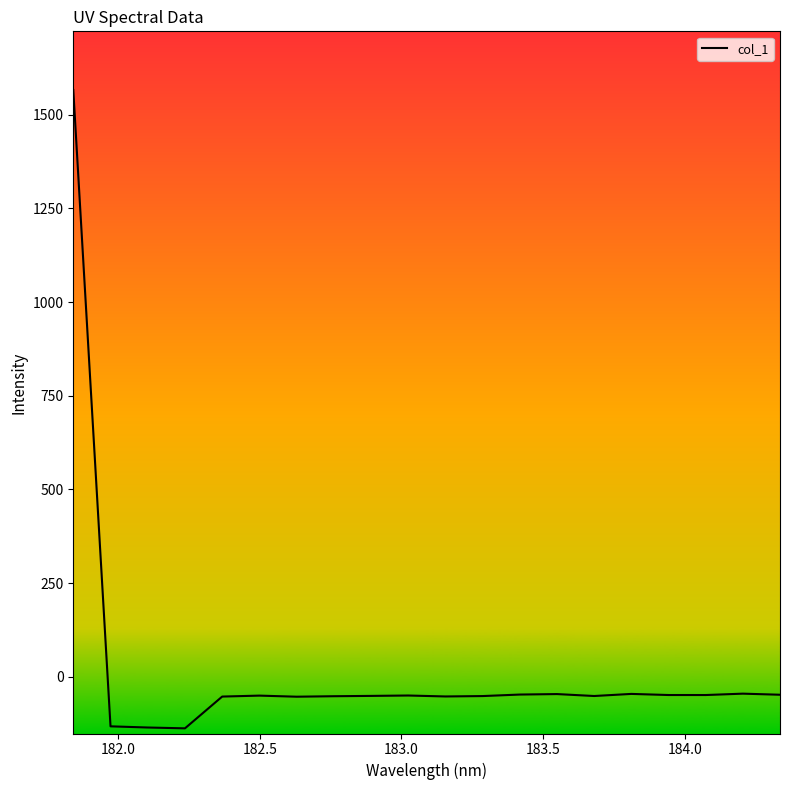

Does the chart have visible grid lines?

No